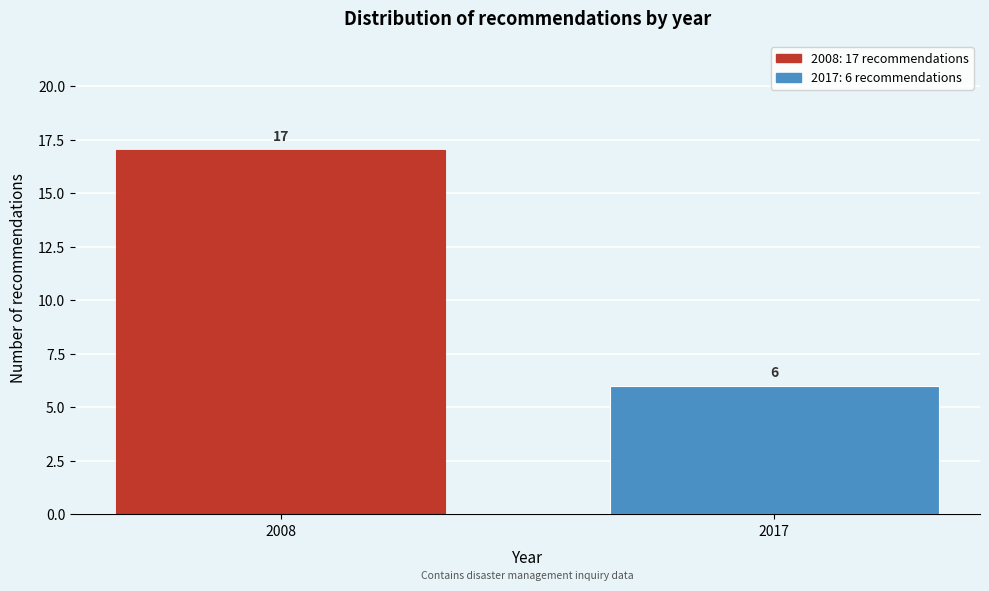

Reading left to right, list all the values displayed in this chart.

17	6